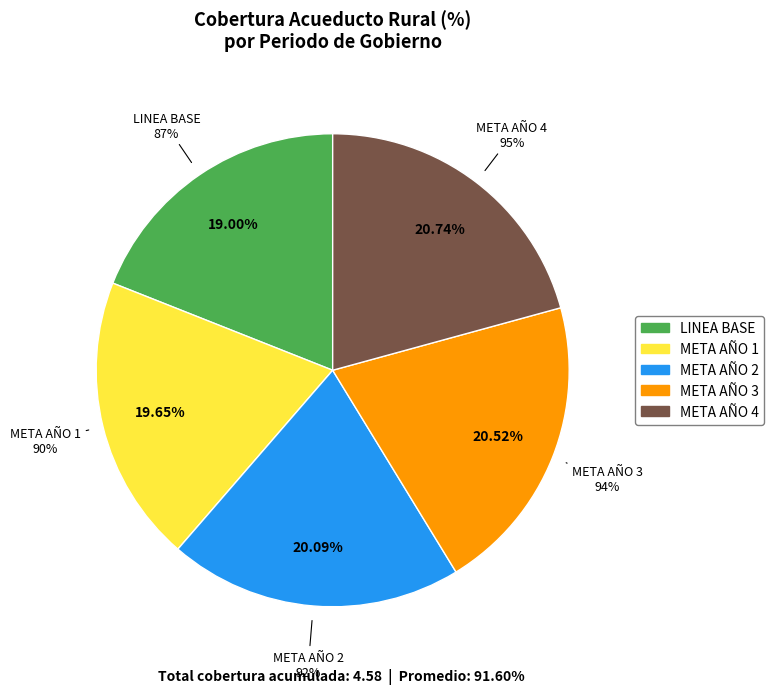

True or false: META AÑO 3 accounts for 21% of the total.

True